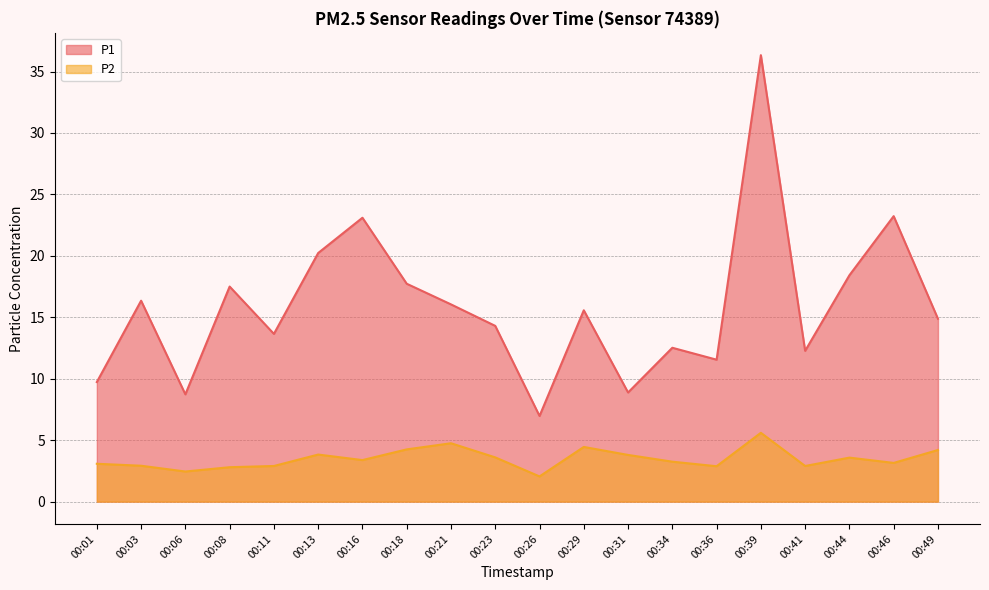

What are all the series names shown in the legend?

P1, P2